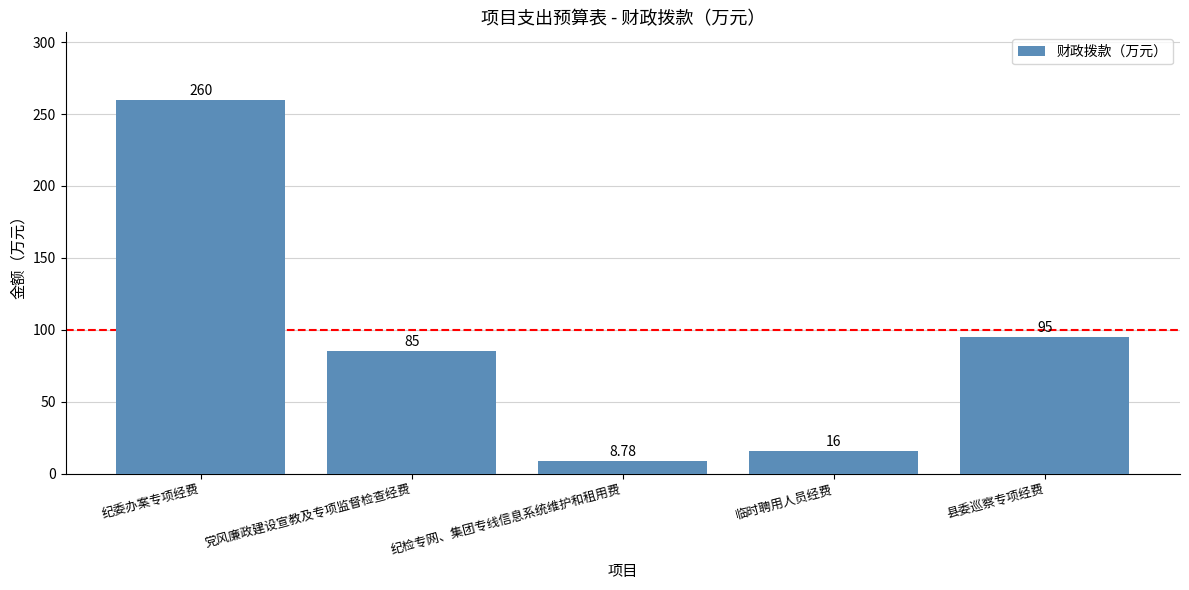

Rank the categories by value from highest to lowest.

纪委办案专项经费, 县委巡察专项经费, 党风廉政建设宣教及专项监督检查经费, 临时聘用人员经费, 纪检专网、集团专线信息系统维护和租用费